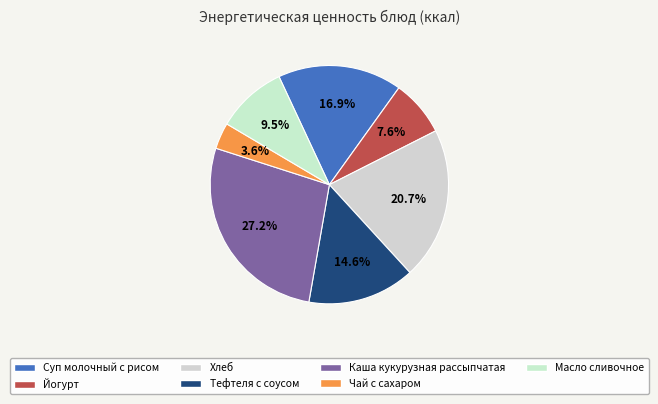

To the nearest percent, what is the difference between the largest and smallest slice percentages?

24%